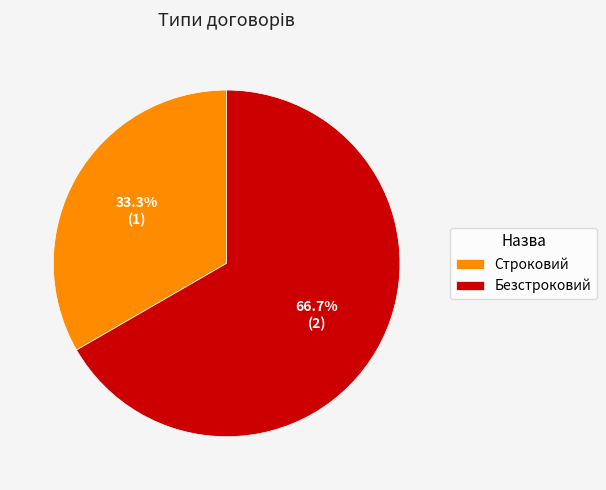

To the nearest percent, what is the average slice percentage?

50%